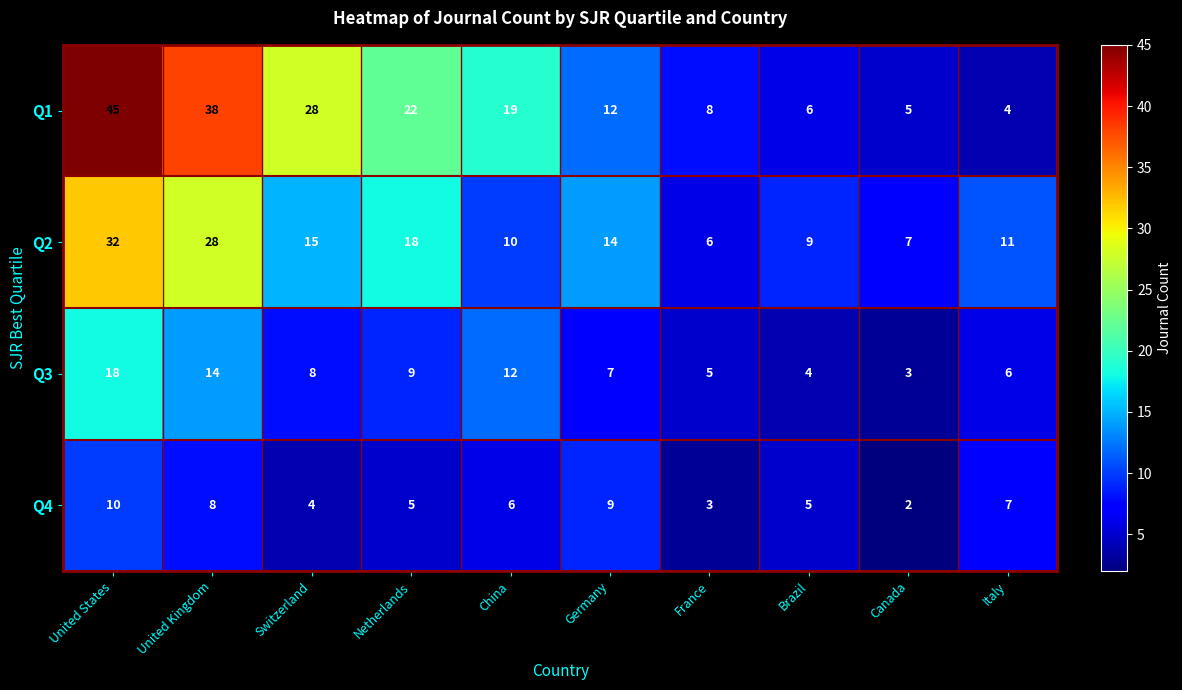

Rank the series by their maximum value, from lowest to highest.

Q4, Q3, Q2, Q1